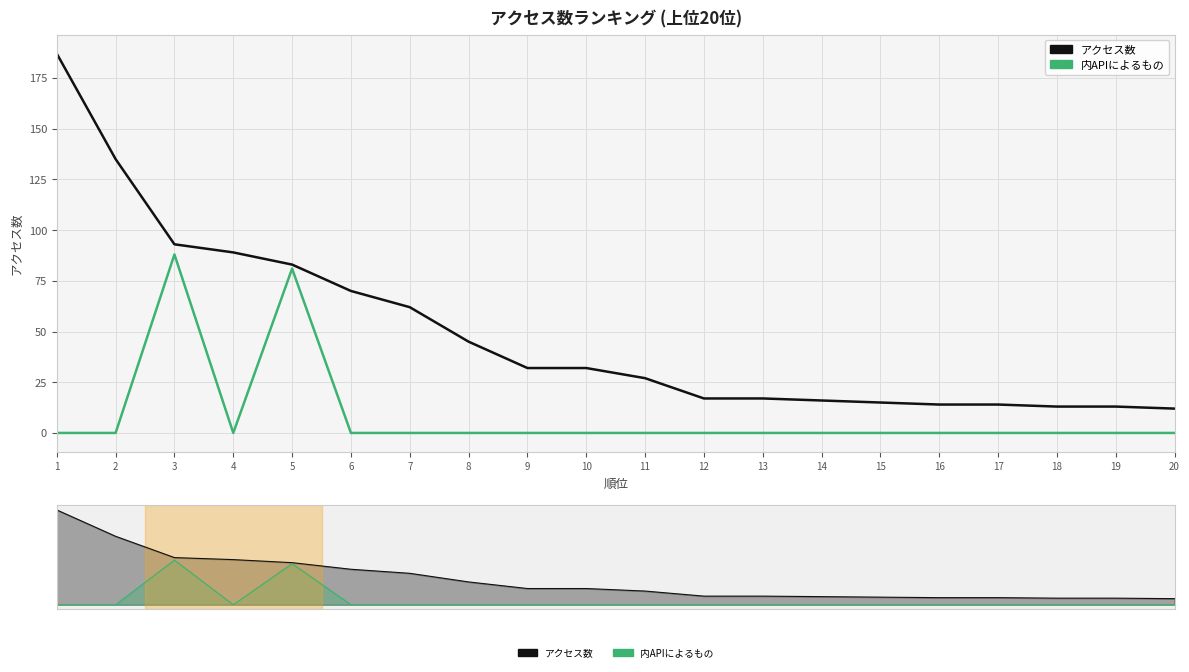

Which label corresponds to the smallest value in the chart?

1